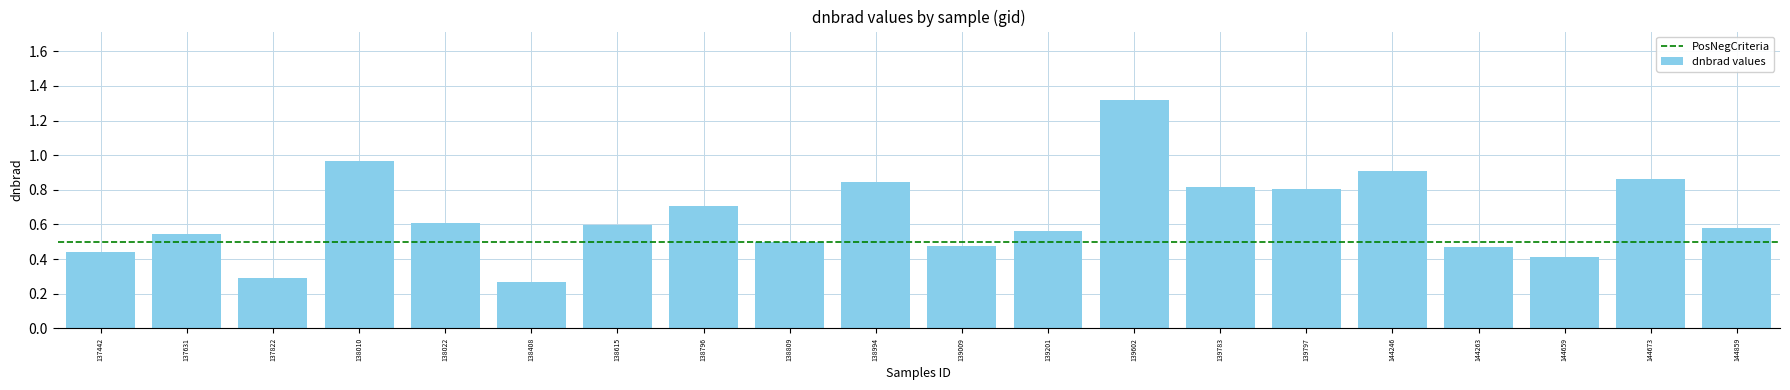

The value at 138022 is 0.6. True or false?

True